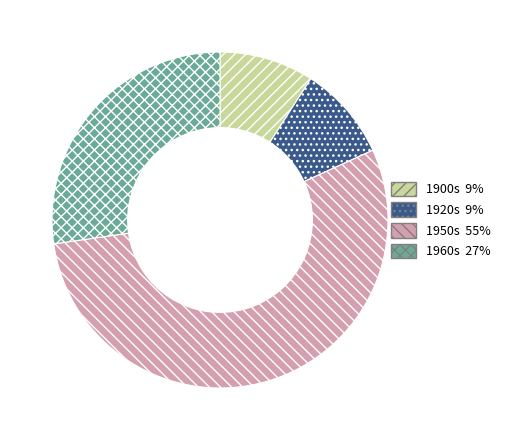

Is there any slice that represents more than half of the pie?

Yes